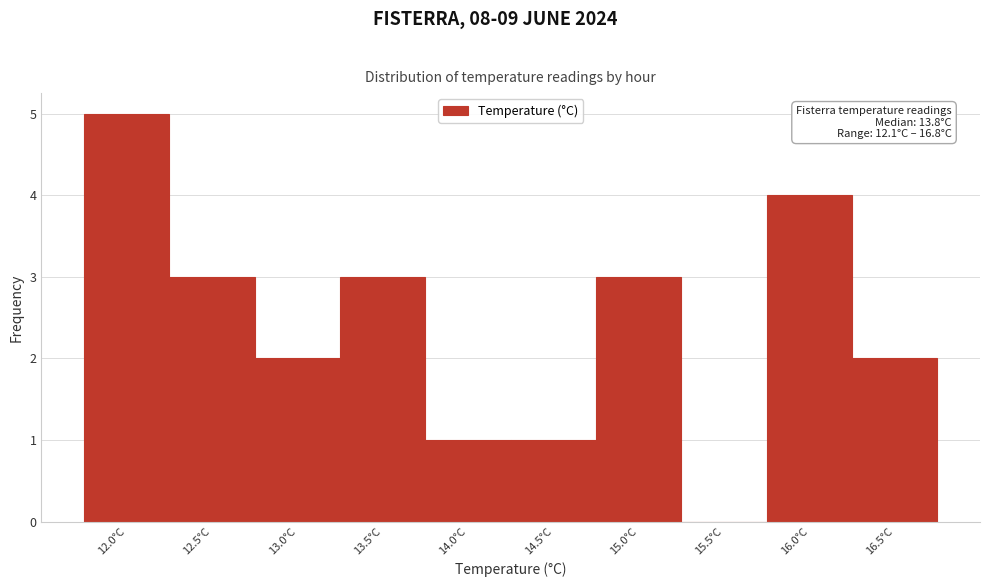

Reading right to left, what are all the values shown in this chart?

16.5°C=2	16.0°C=4	15.5°C=0	15.0°C=3	14.5°C=1	14.0°C=1	13.5°C=3	13.0°C=2	12.5°C=3	12.0°C=5